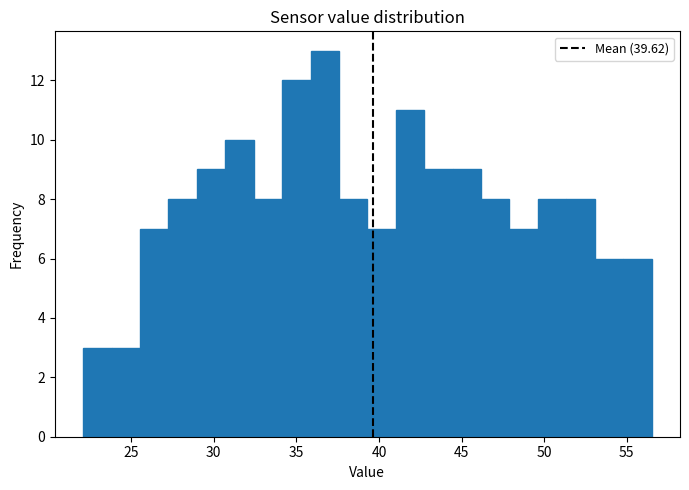

Around what value on the x-axis is the tallest bar? Give the approximate position of its centre, as read against the axis.

36.5